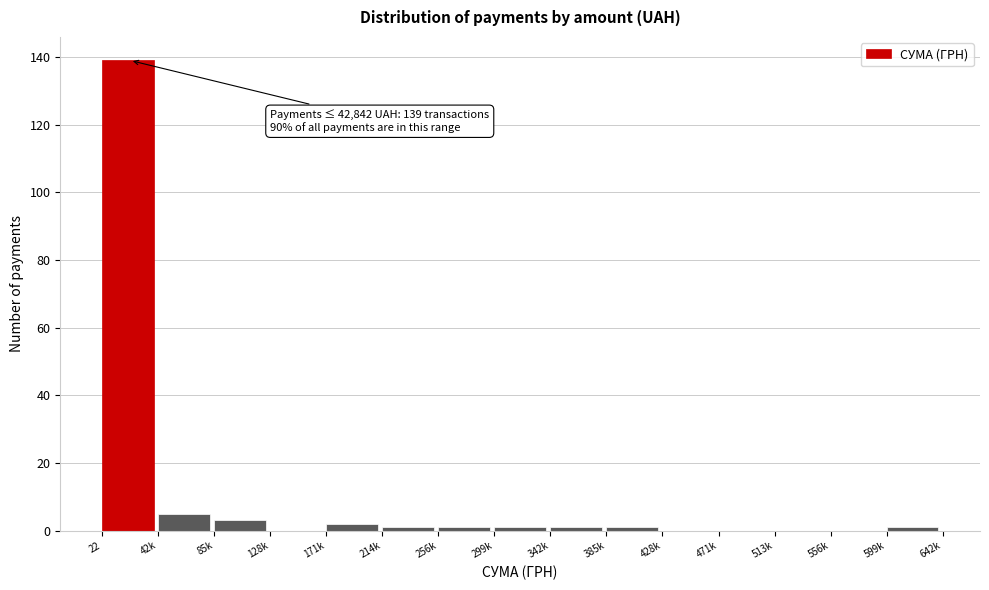

Reading right to left, transcribe all the data shown in this chart.

599k=1	556k=0	513k=0	471k=0	428k=0	385k=1	342k=1	299k=1	256k=1	214k=1	171k=2	128k=0	85k=3	42k=5	22=139